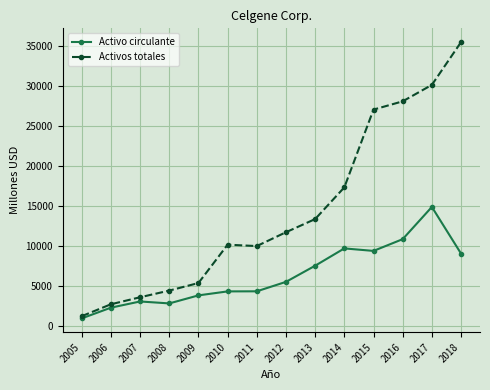

The value of Activo circulante at 2017 is 14892. True or false?

True